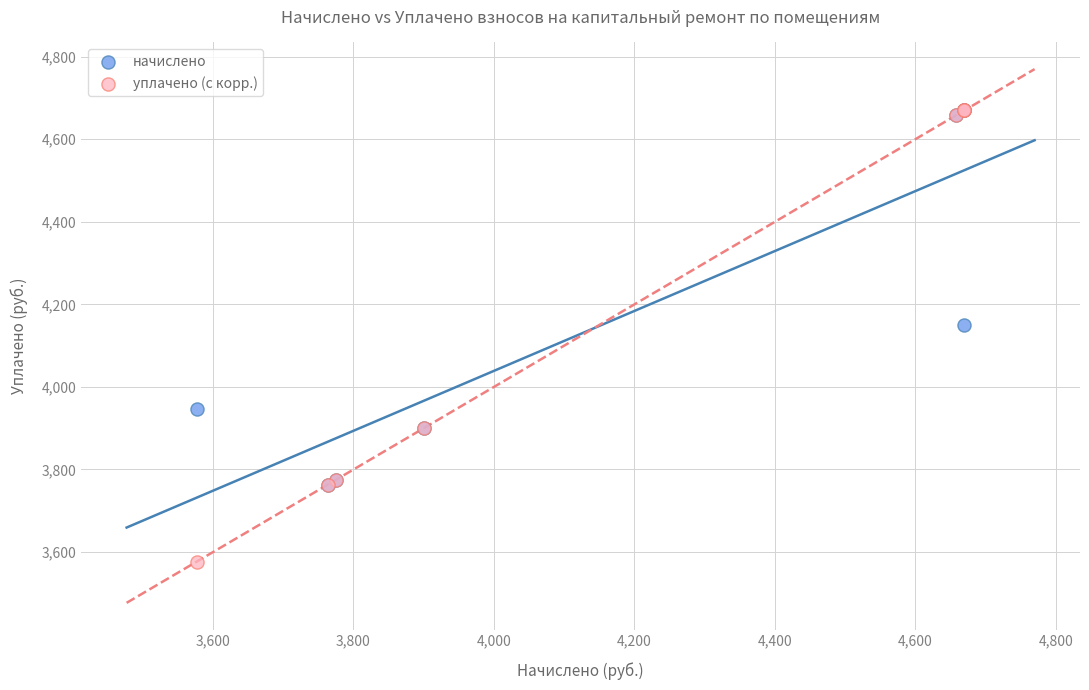

Which series reaches the minimum Y coordinate?

уплачено (с корр.)